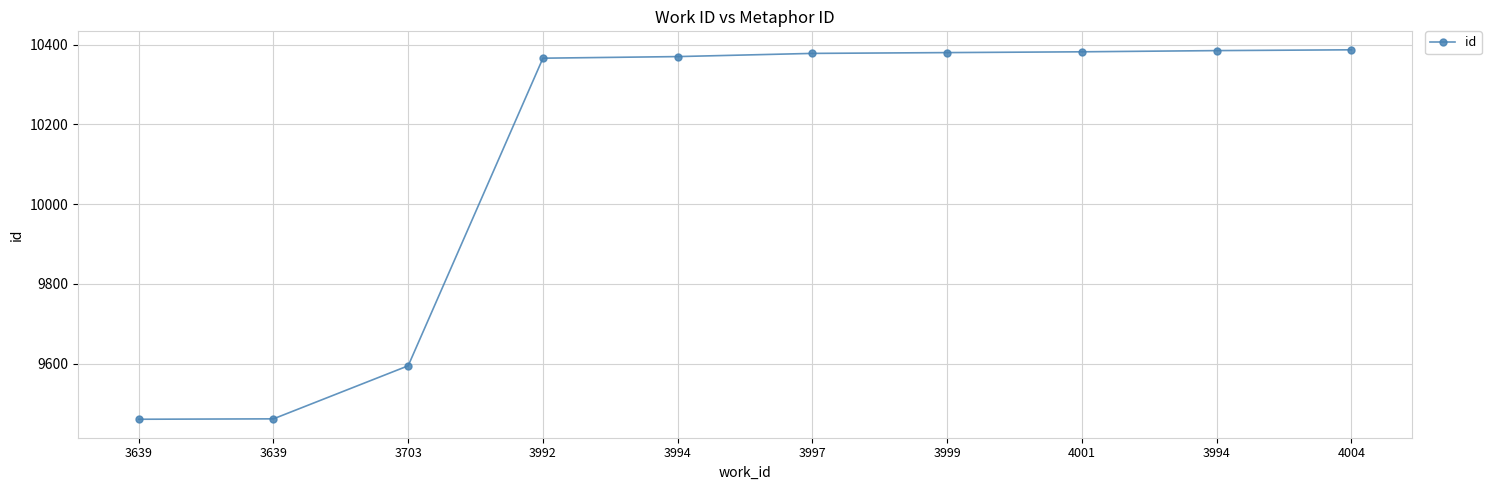

How many data points are less than 10378?

5